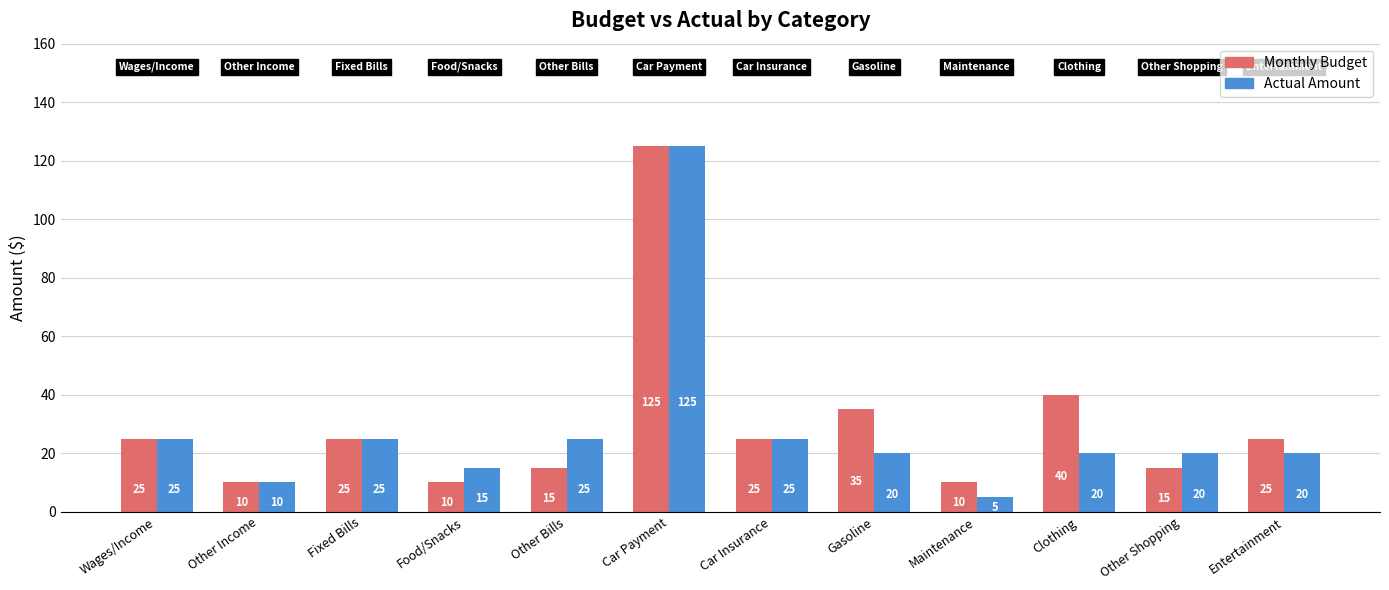

Reading left to right, extract all data points from this chart.

Monthly Budget: 25	10	25	10	15	125	25	35	10	40	15	25
Actual Amount: 25	10	25	15	25	125	25	20	5	20	20	20